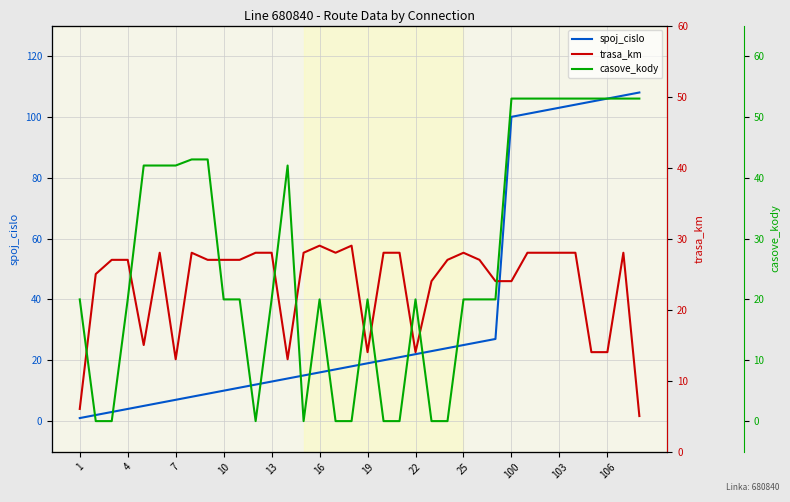

What is the highest value of the spoj_cislo series?

108